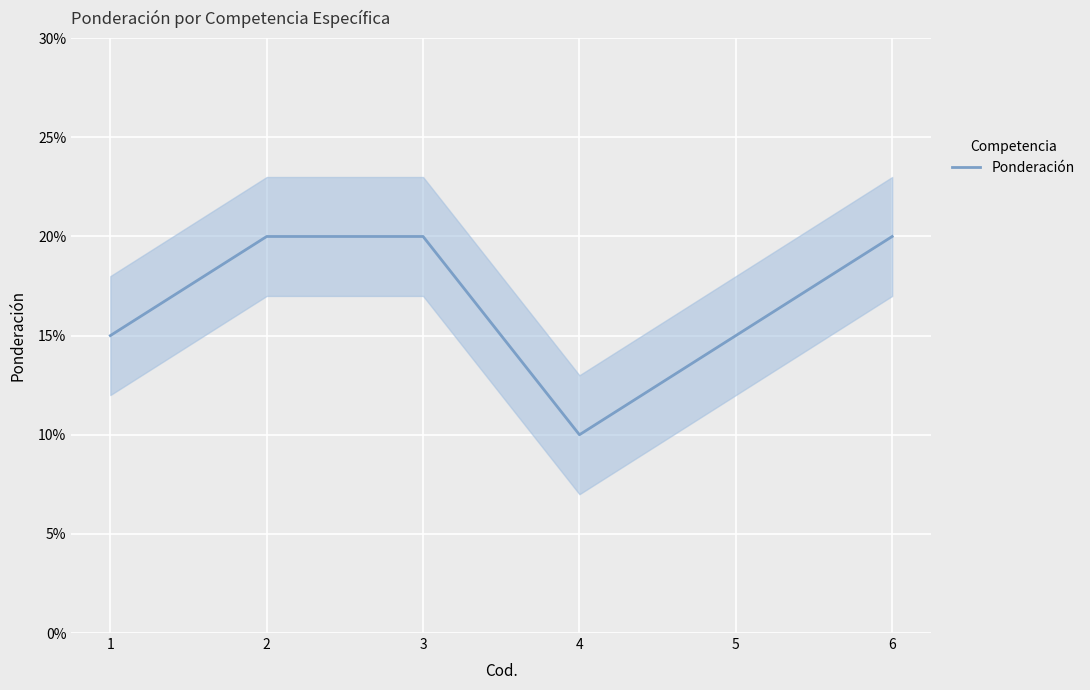

What is the difference between the values at 5 and 3?

0.1